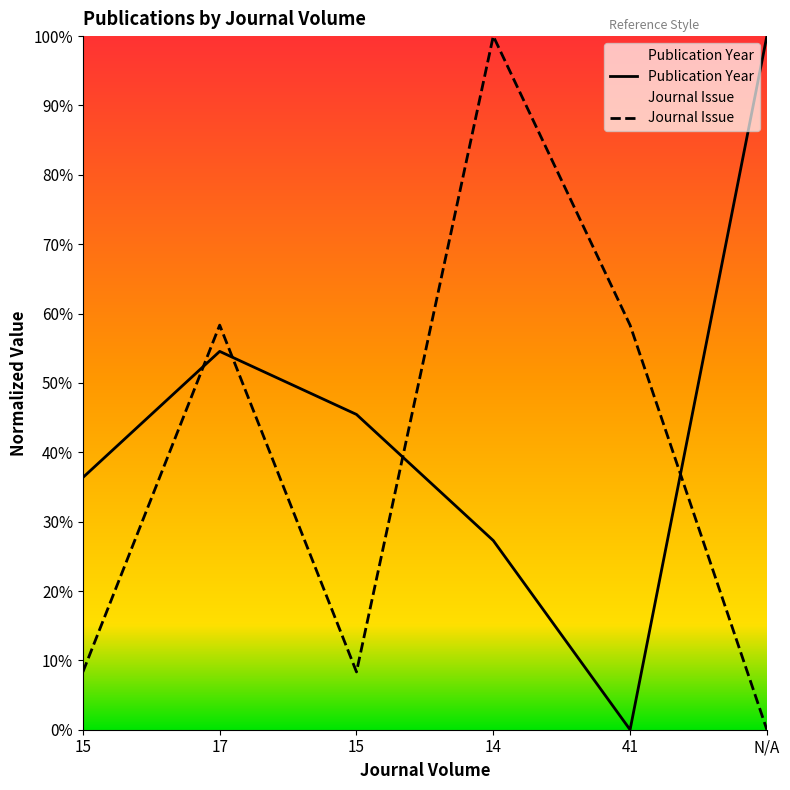

At which category is the sum across all series the highest?

14